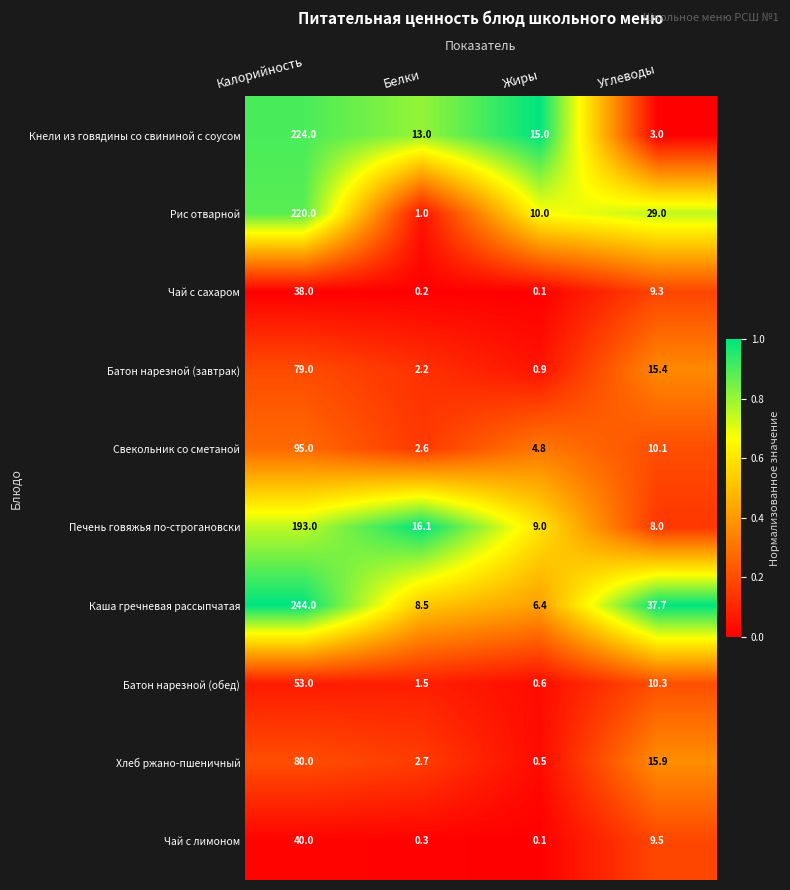

The Кнели из говядины со свининой с соусом series shows 15.0 at Жиры. True or false?

True